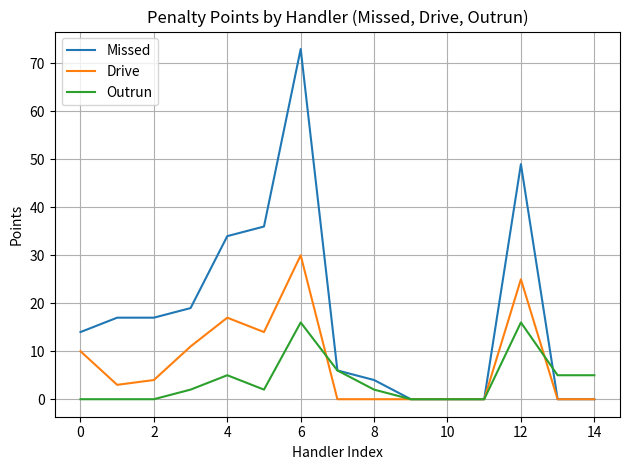

List the series in order of their overall mean, lowest first.

Outrun, Drive, Missed